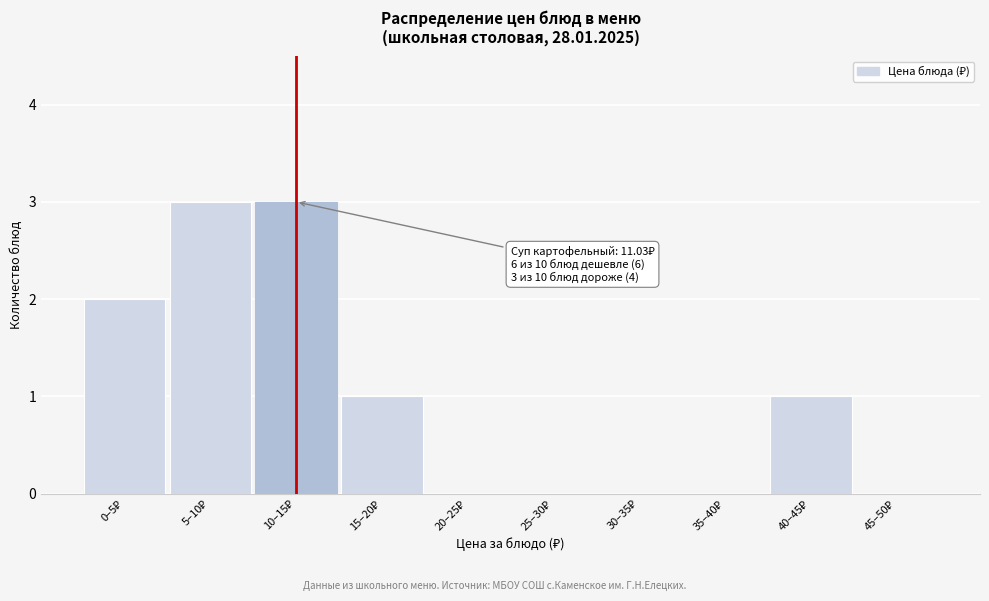

What is the greatest value displayed?

3